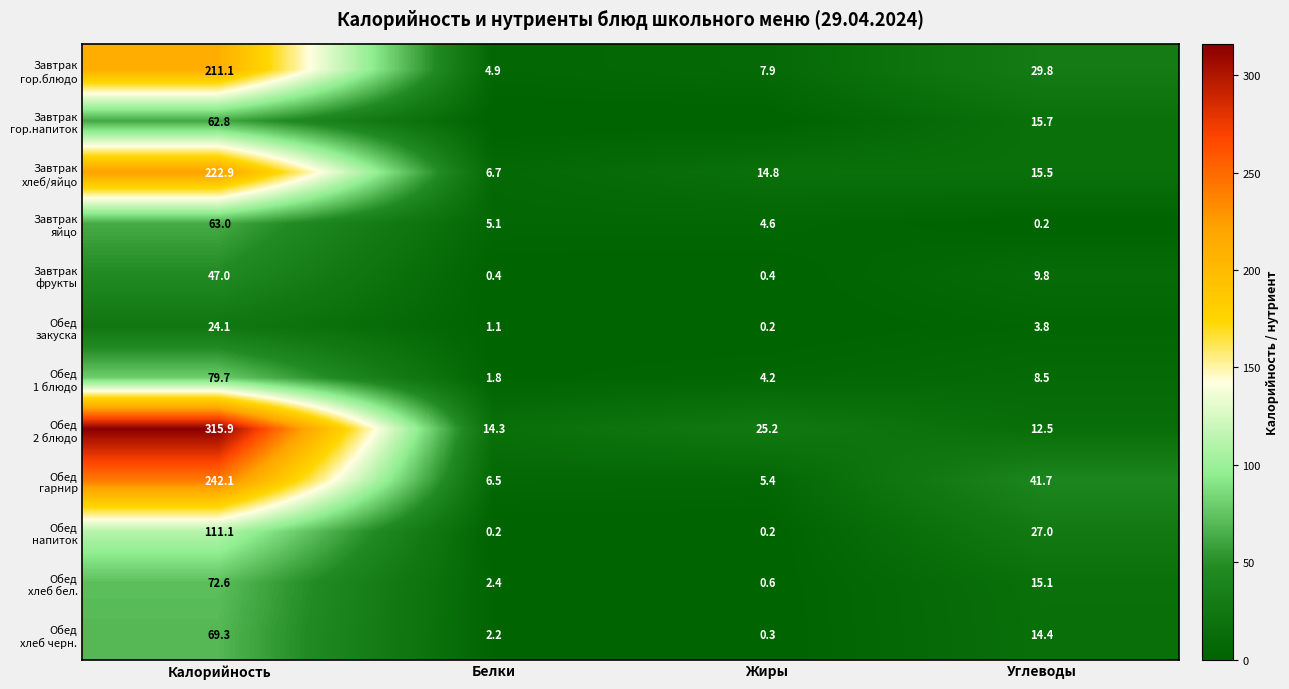

What is the total value across all series at Углеводы?

194.0